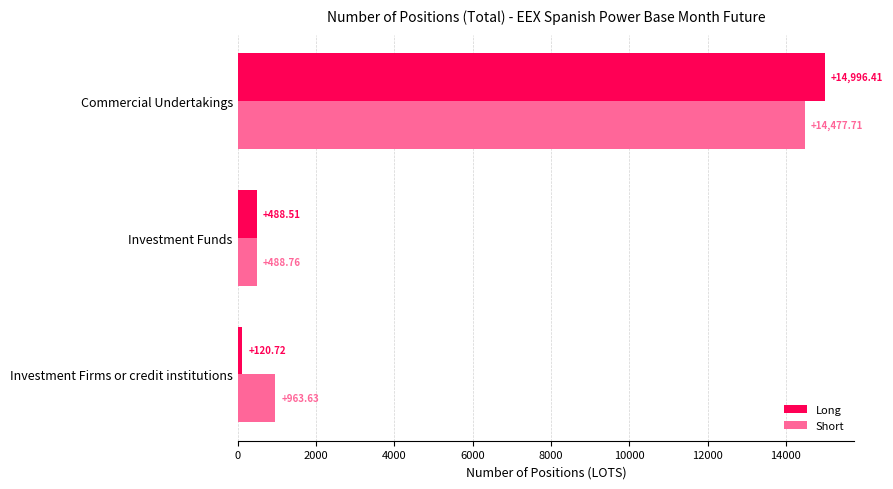

Which label corresponds to the smallest value in the chart?

Investment Firms or credit institutions